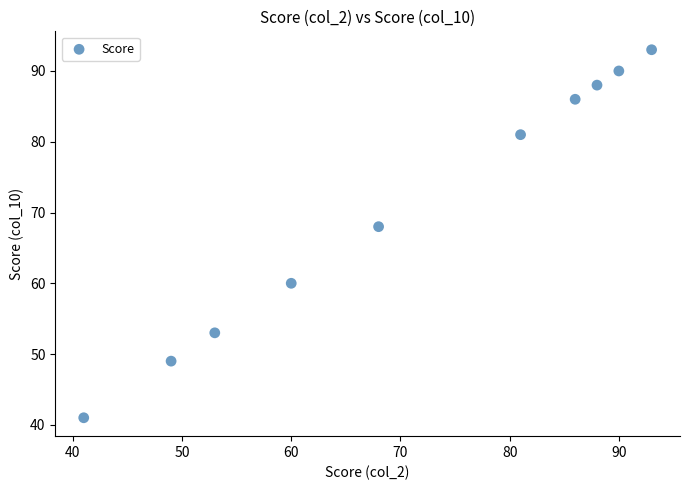

What Y value in the scatter plot is closest to 67?

68